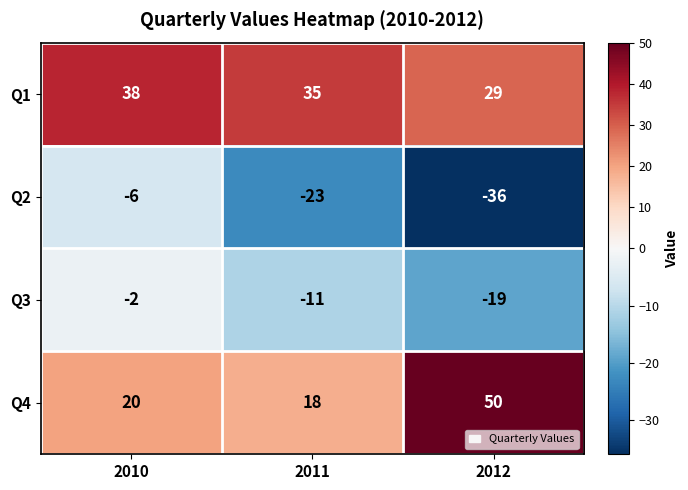

How many series are shown in this chart?

4